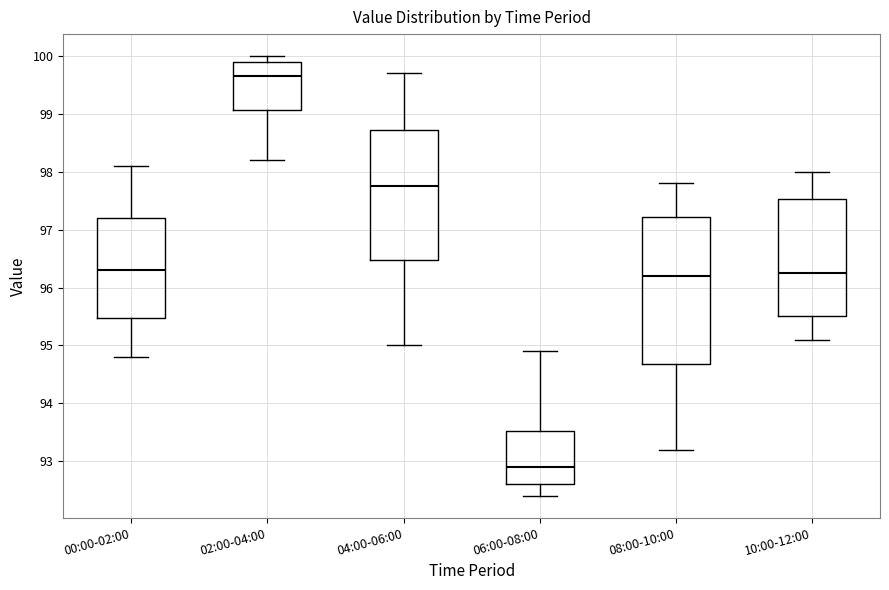

Which box has the highest median line?

02:00-04:00